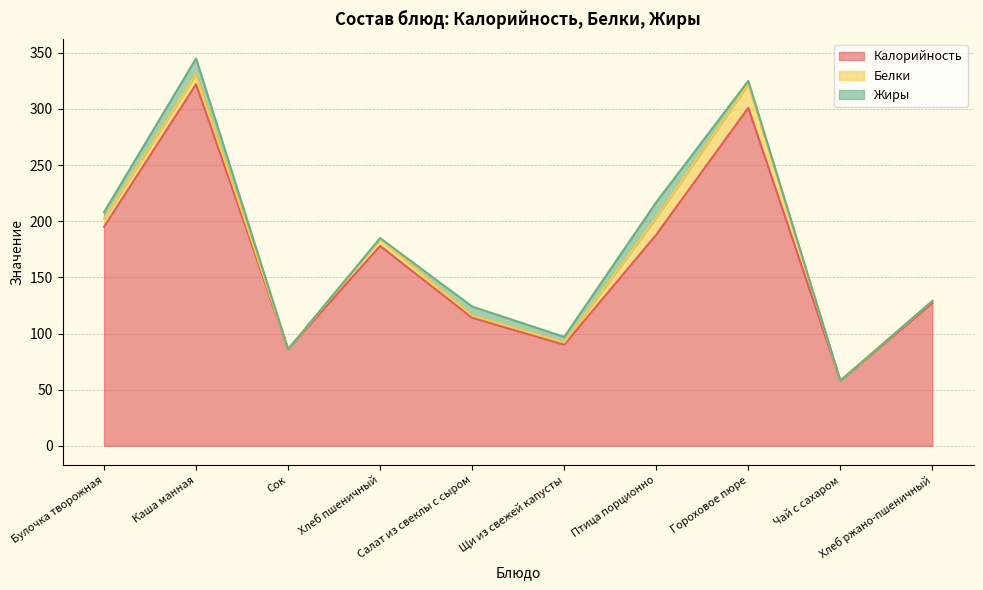

Which category has the lowest value in the Калорийность series?

Чай с сахаром